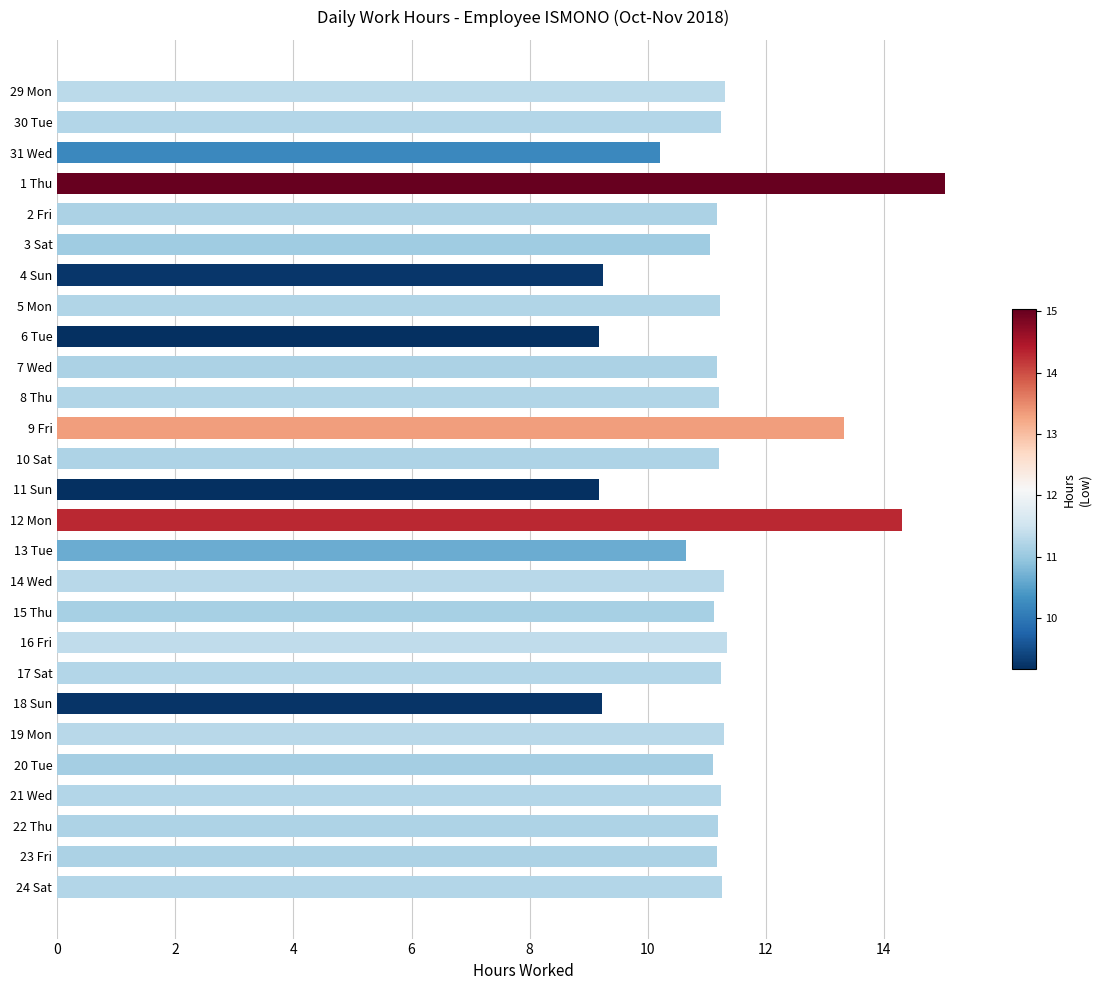

How many series are shown in this chart?

1